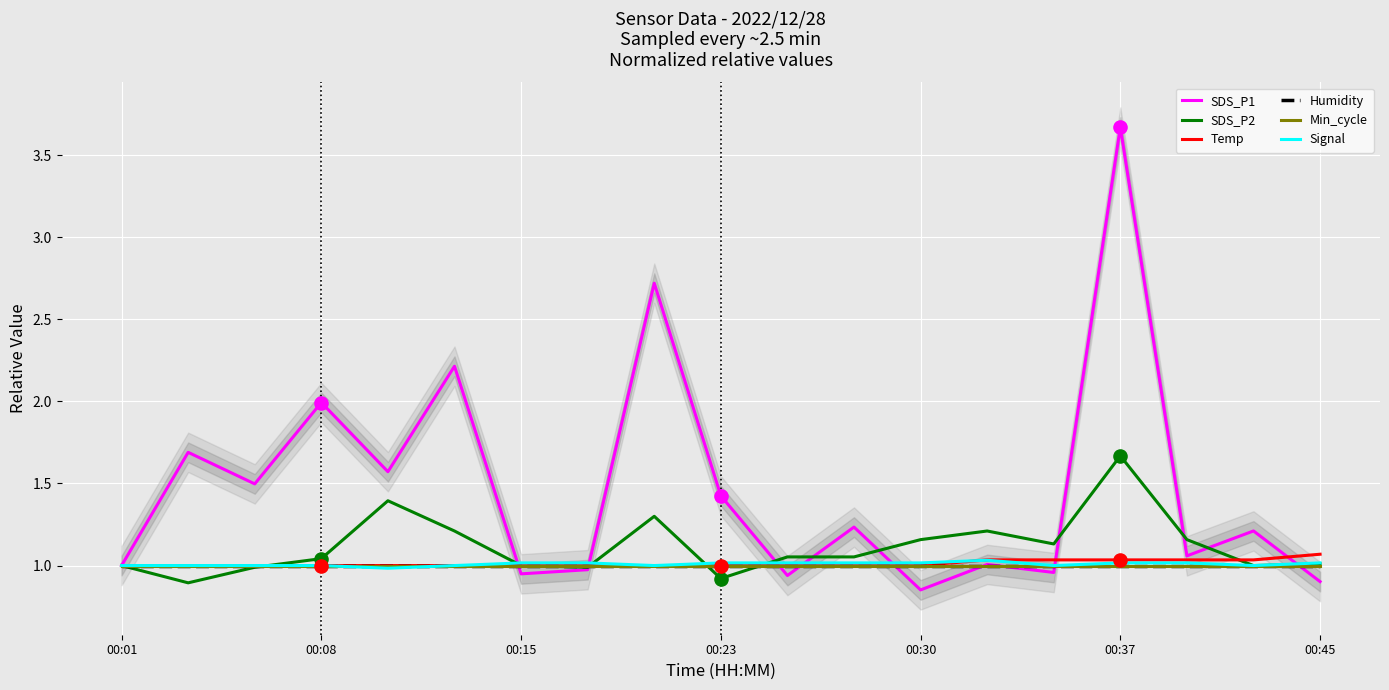

Which series has the largest Y range (max minus min)?

SDS_P1